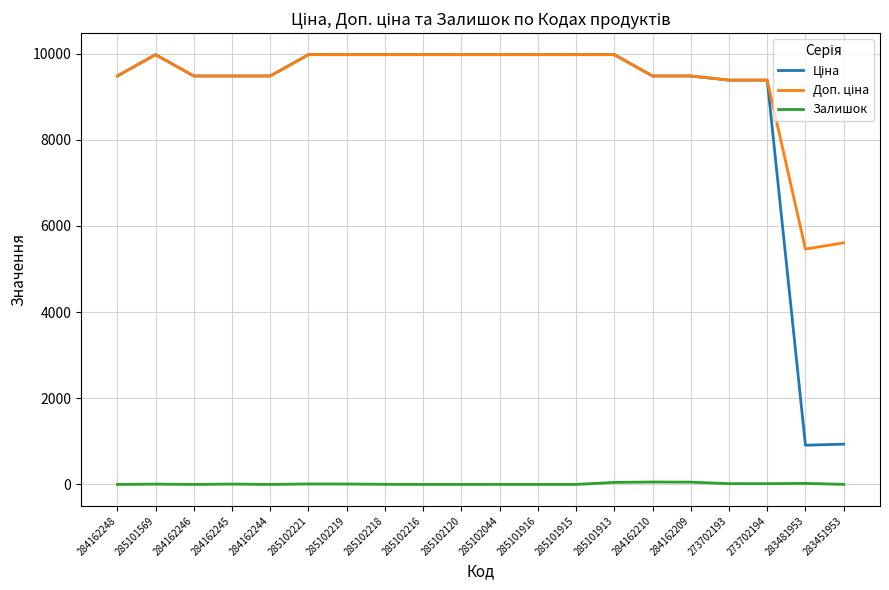

Is it true that Залишок equals 18.0 at 273702194?

True